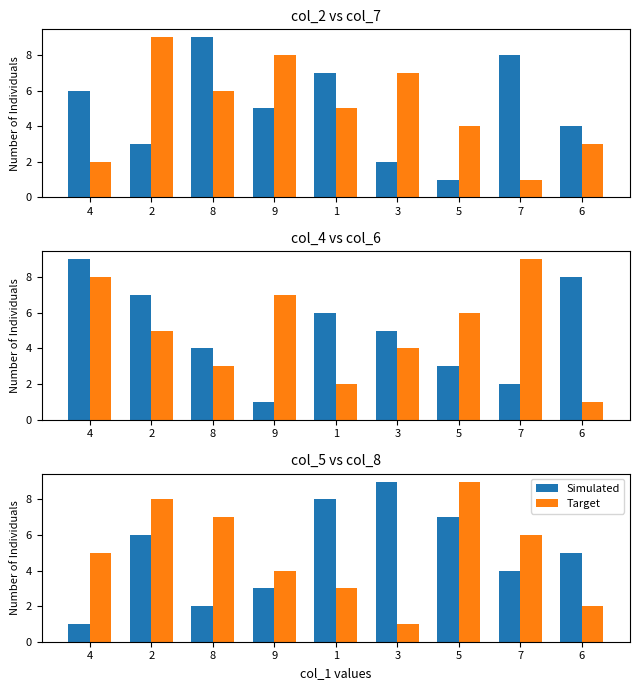

The Target series shows 5 at 4. True or false?

True